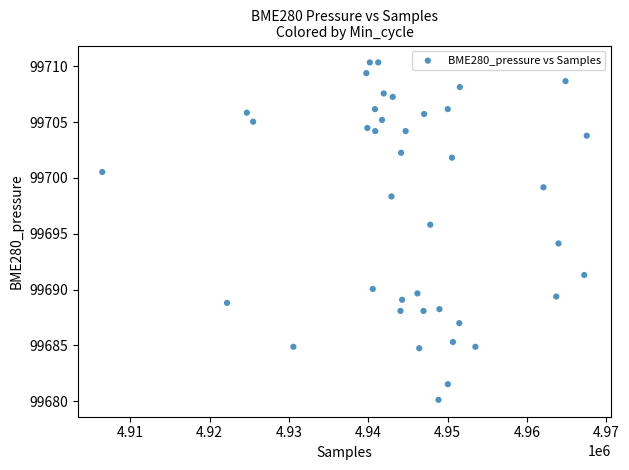

What is the range of Y values (max minus min)?

30.2